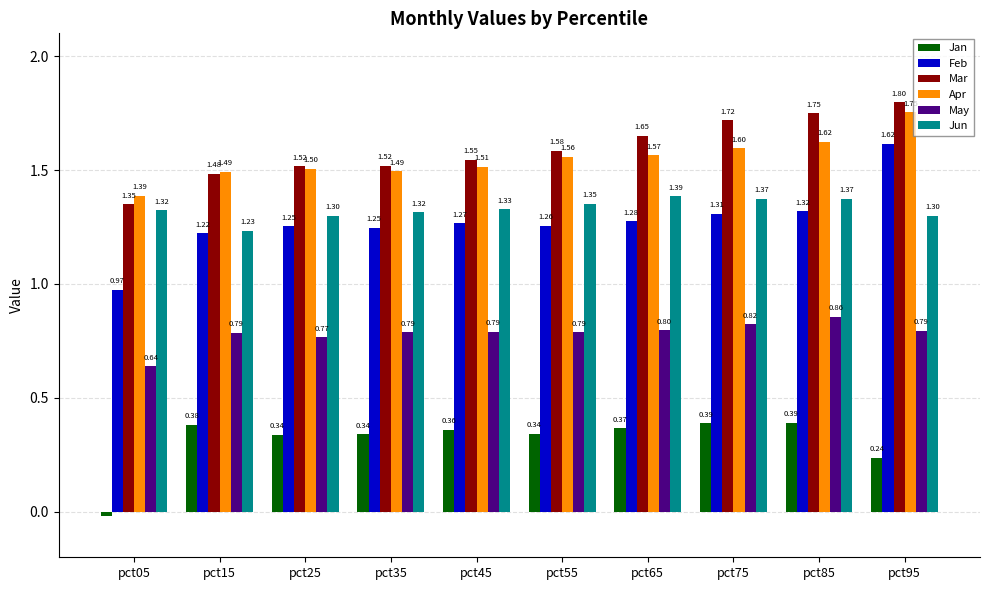

How many distinct data groups are displayed?

6